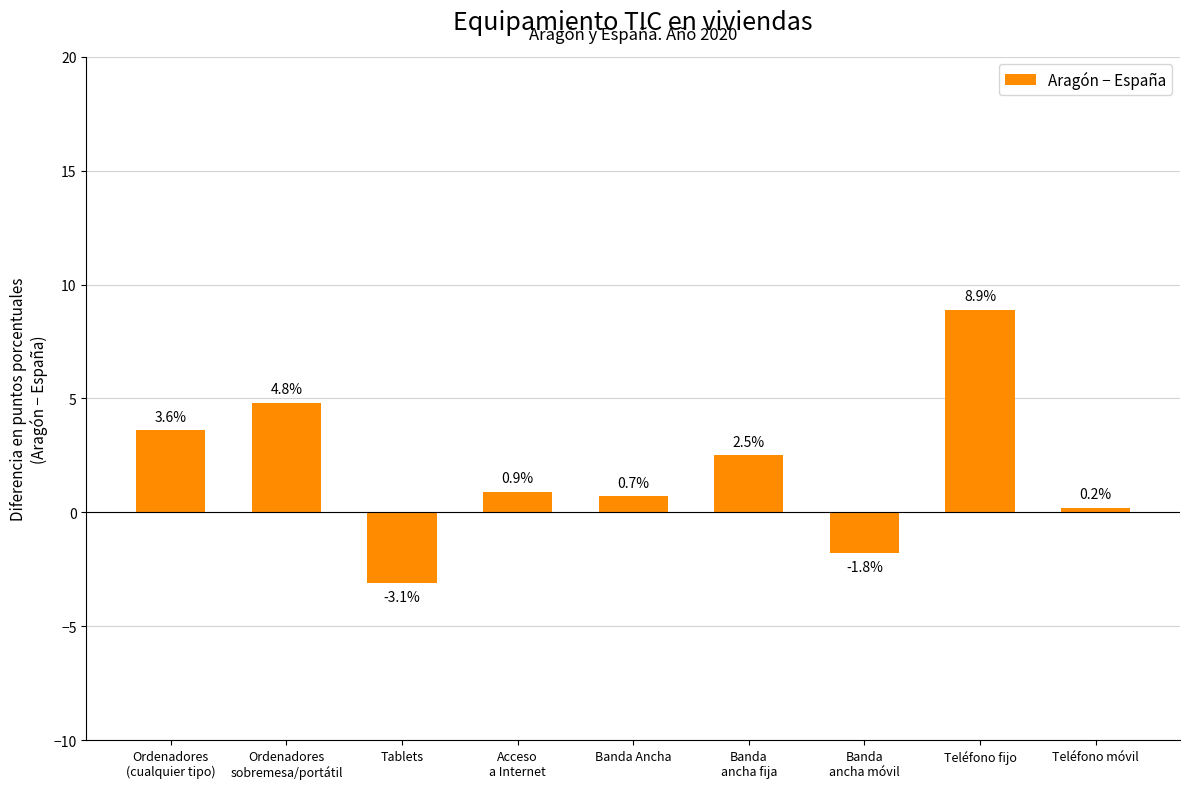

Is it true that the value at Teléfono fijo is 13.6?

False